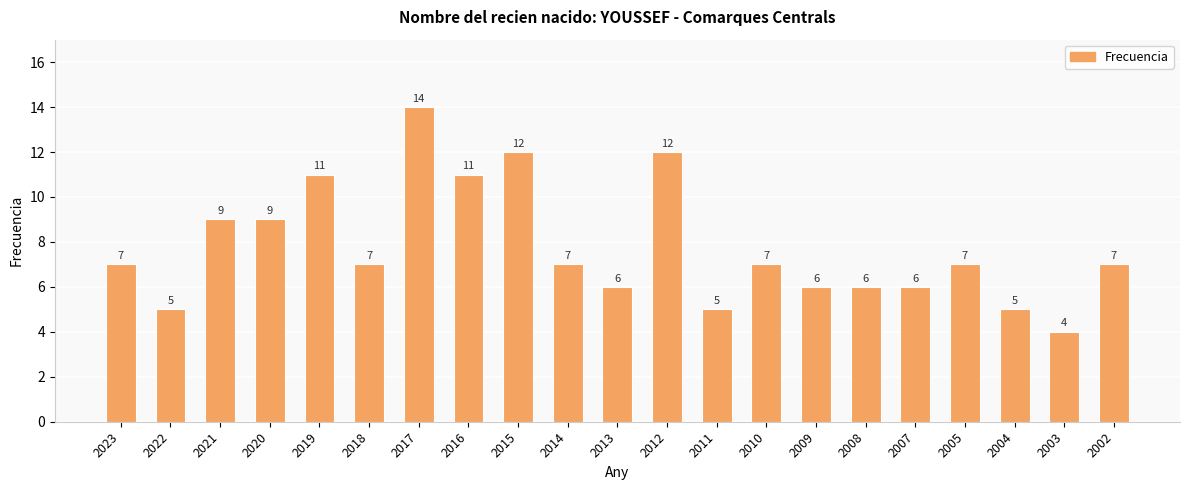

The chart shows a value of 7 at 2010. True or false?

True